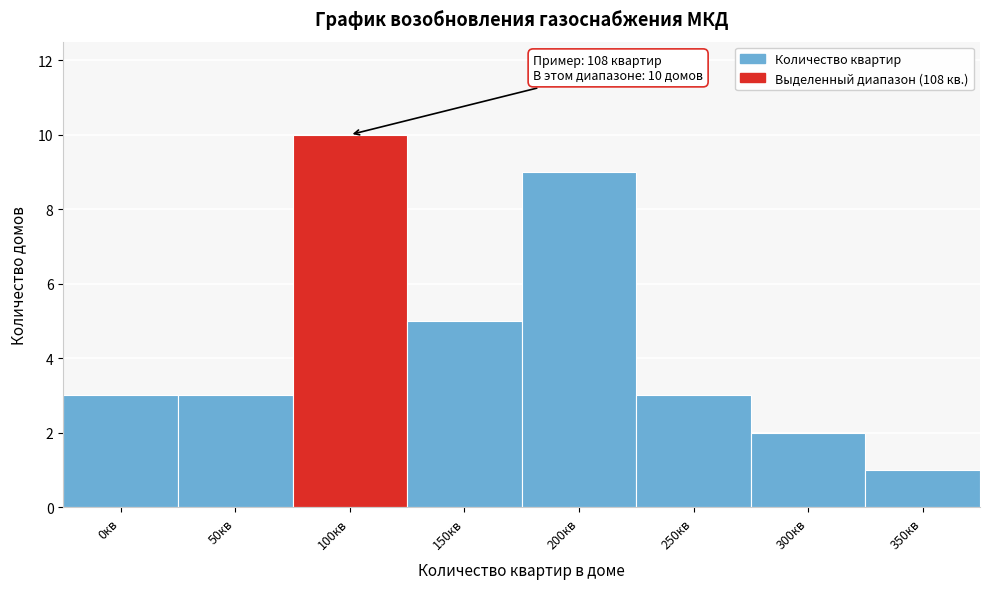

Reading left to right, list all the values displayed in this chart.

3	3	10	5	9	3	2	1